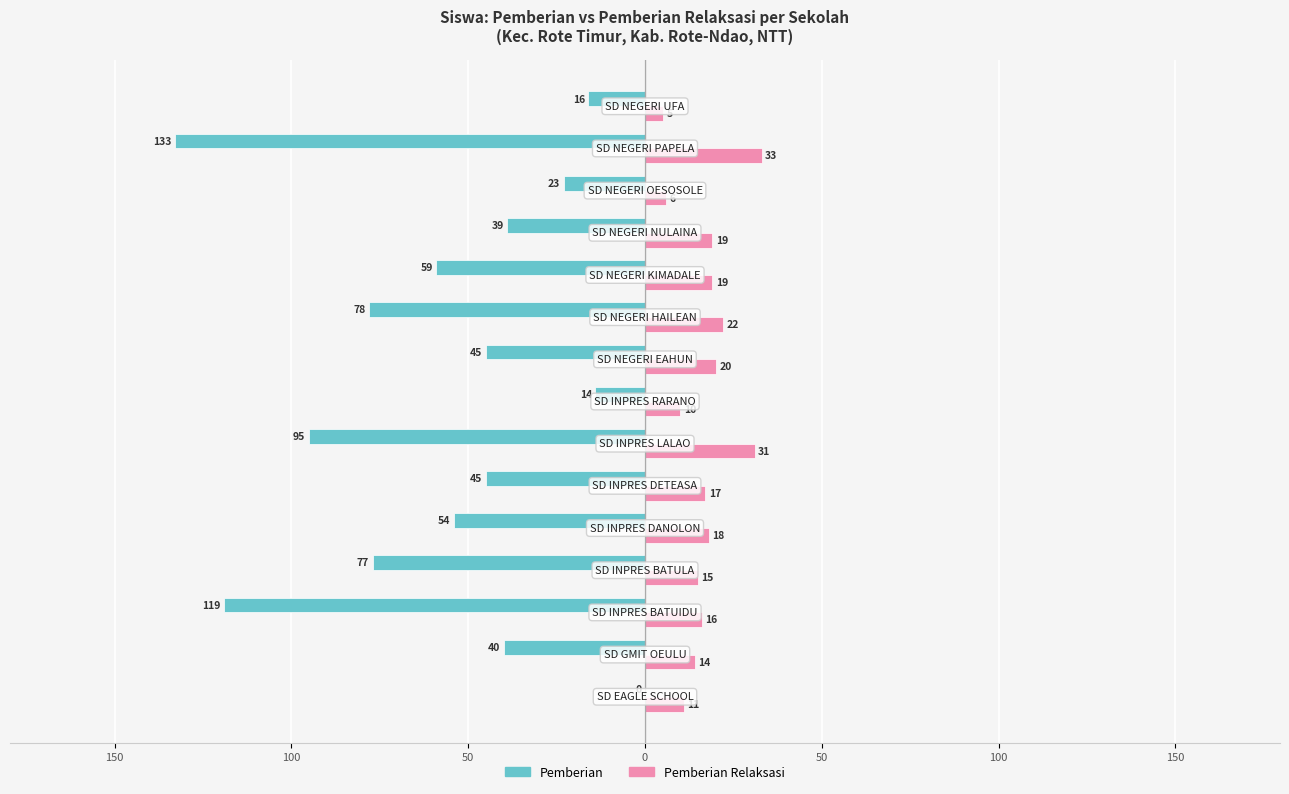

How many data points in Pemberian Relaksasi are above 17?

7